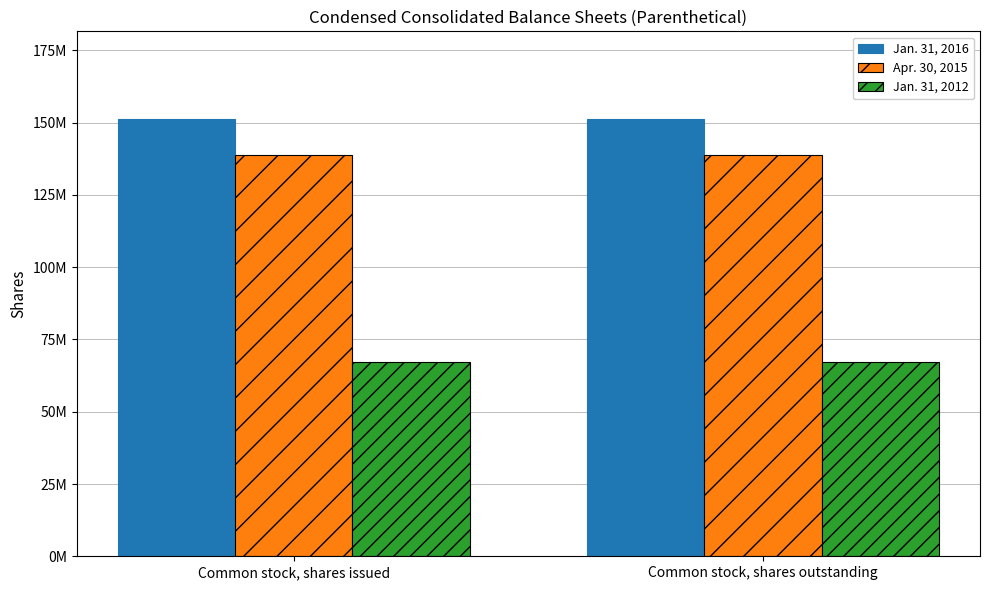

What is the difference between the highest and lowest values at Common stock, shares issued?

84213917